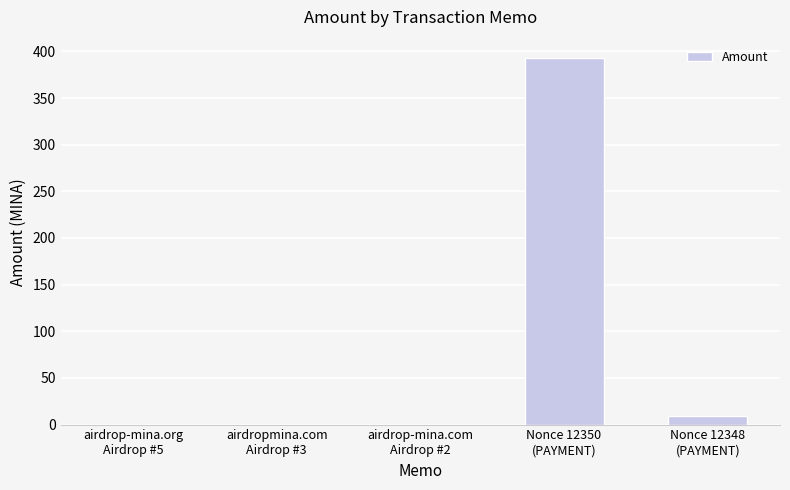

What is the average value?

80.4